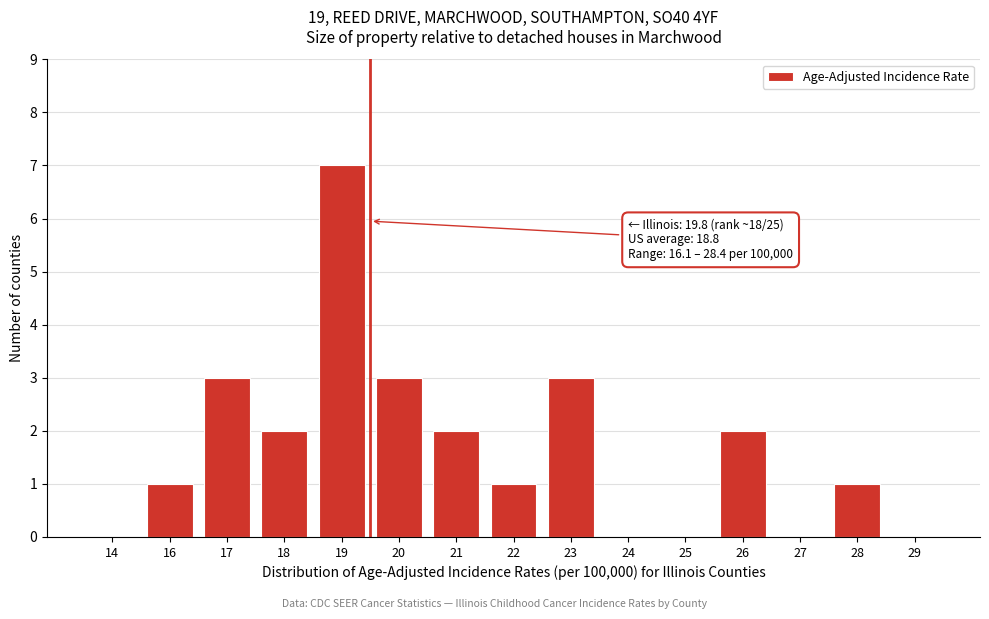

Reading right to left, extract all data points from this chart.

29=0	28=1	27=0	26=2	25=0	24=0	23=3	22=1	21=2	20=3	19=7	18=2	17=3	16=1	14=0